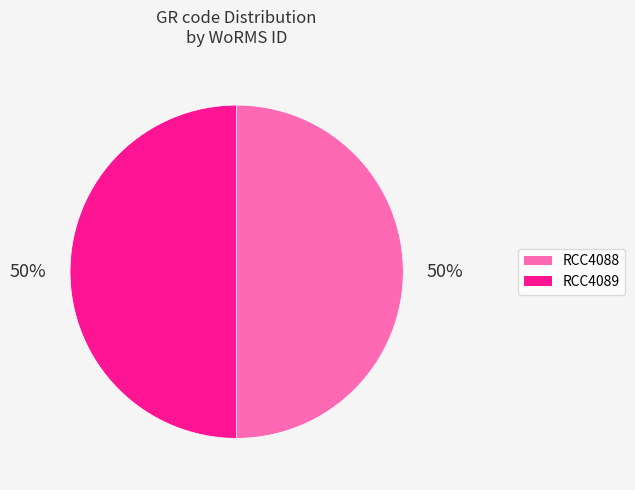

Is the sum of RCC4089 and RCC4088 greater than half?

Yes